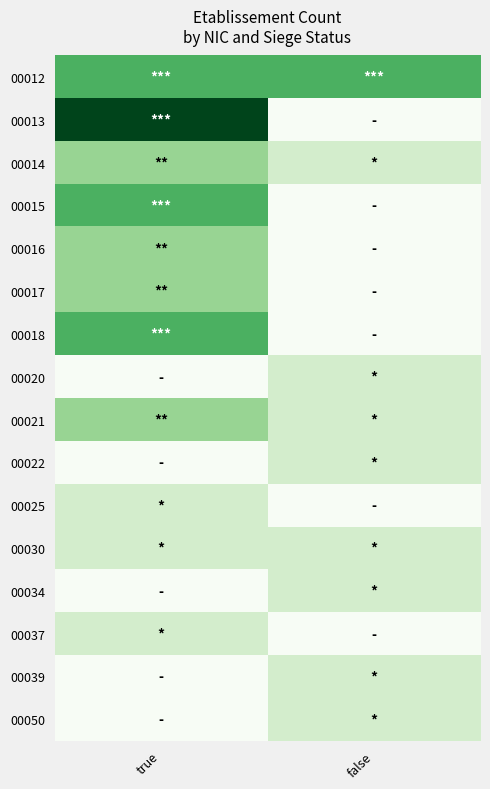

What is the difference between the highest and lowest values at true?

5